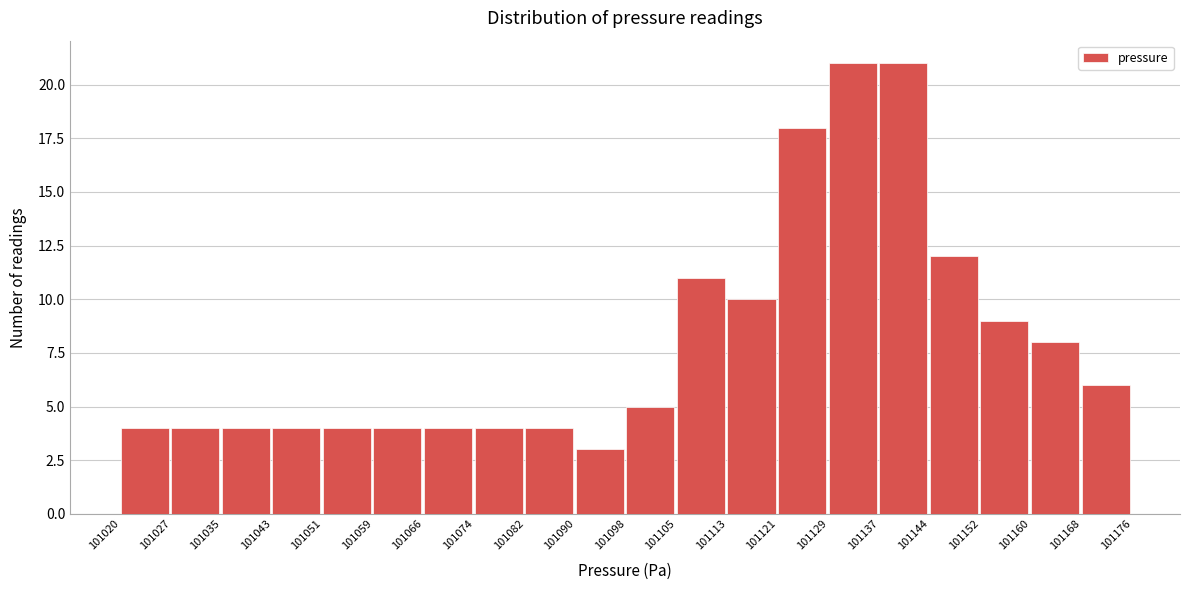

Reading left to right, list every bar in this chart as the range it spans on the x-axis followed by its height. The values are not printed on the chart, so give them approximately, as read against the axis.

101020 to 101027: 4
101027 to 101035: 4
101035 to 101043: 4
101043 to 101051: 4
101051 to 101059: 4
101059 to 101066: 4
101066 to 101074: 4
101074 to 101082: 4
101082 to 101090: 4
101090 to 101098: 3
101098 to 101105: 5
101105 to 101113: 11
101113 to 101121: 10
101121 to 101129: 18
101129 to 101137: 21
101137 to 101144: 21
101144 to 101152: 12
101152 to 101160: 9
101160 to 101168: 8
101168 to 101176: 6